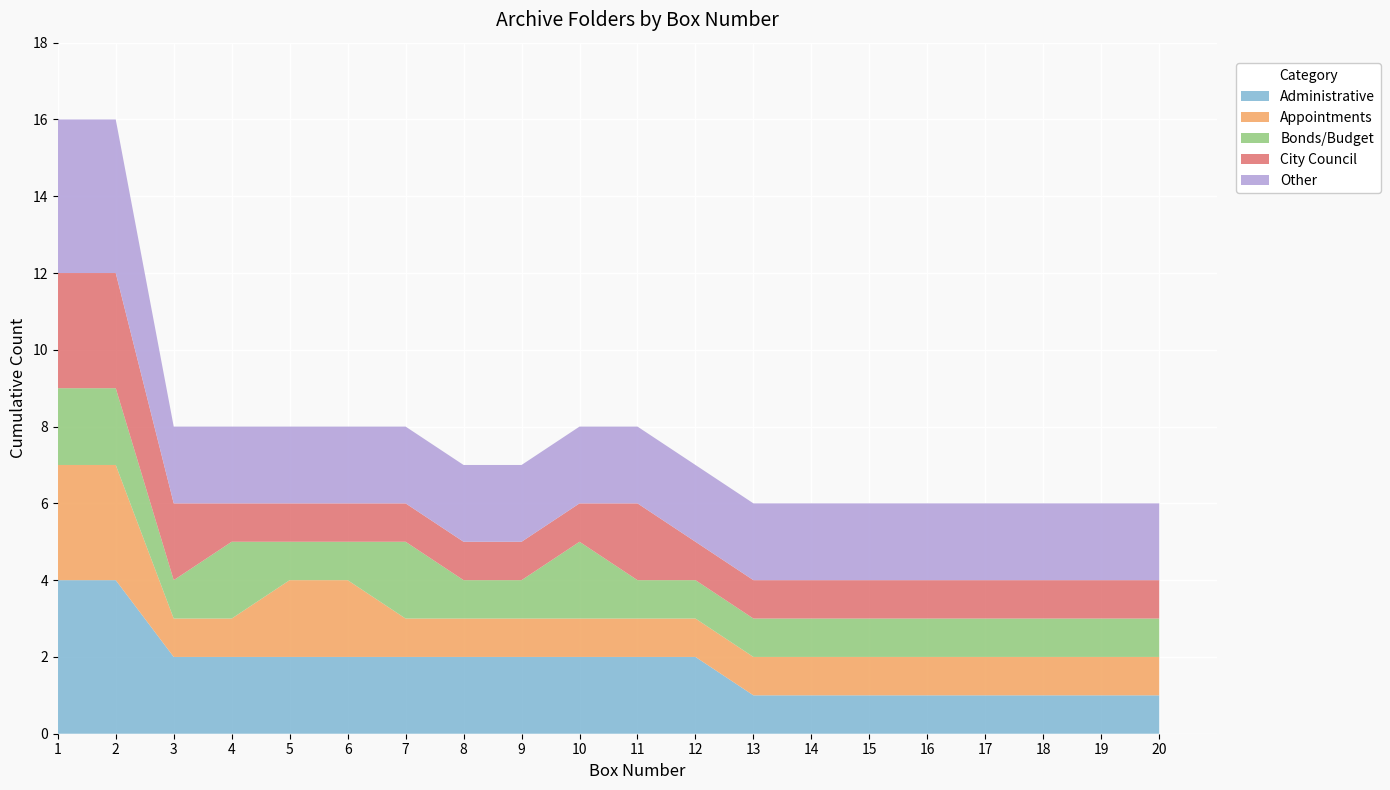

True or false: Administrative has a value of 2 at 3.

True